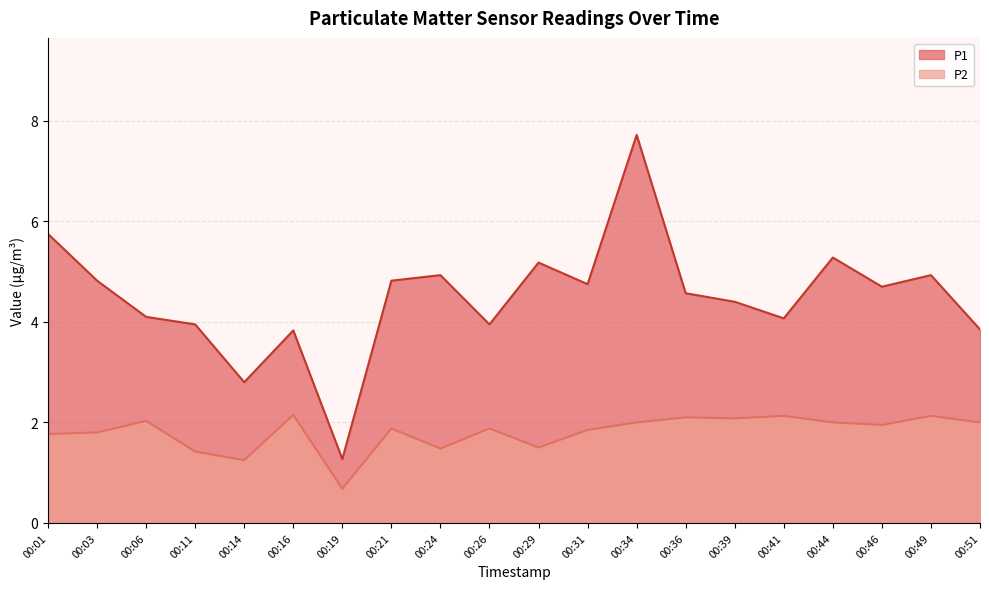

At which category does P1 reach its first local peak?

00:16